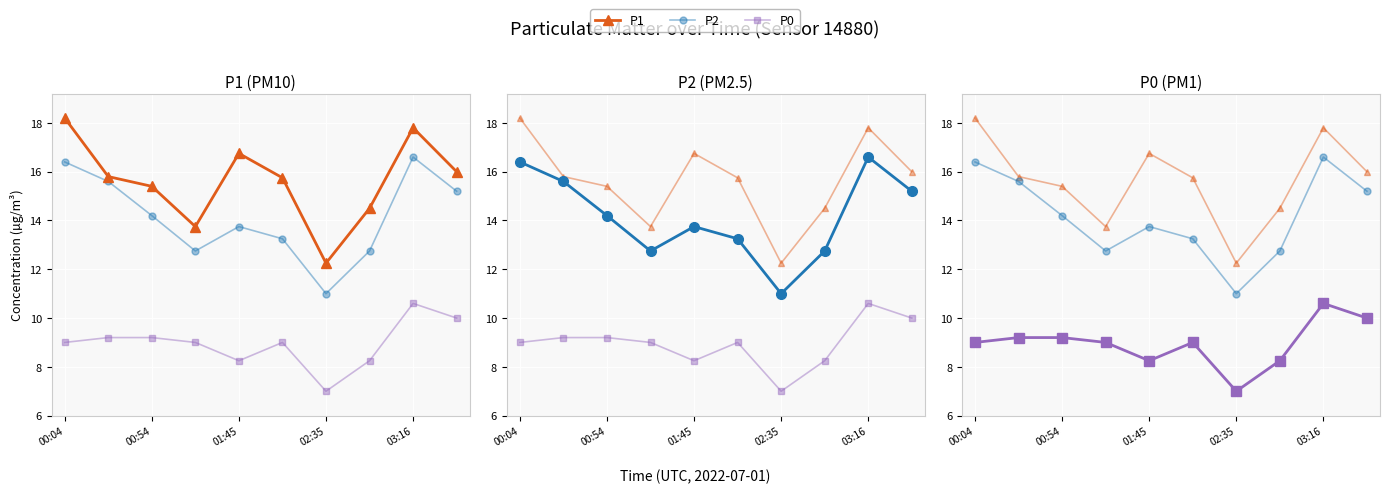

What is the difference between the maximum and minimum values in the P2 series?

5.6